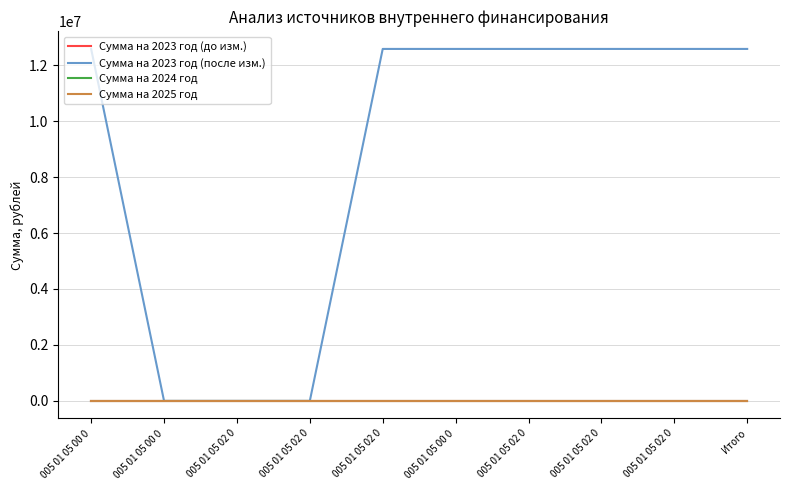

How many series are shown in this chart?

4